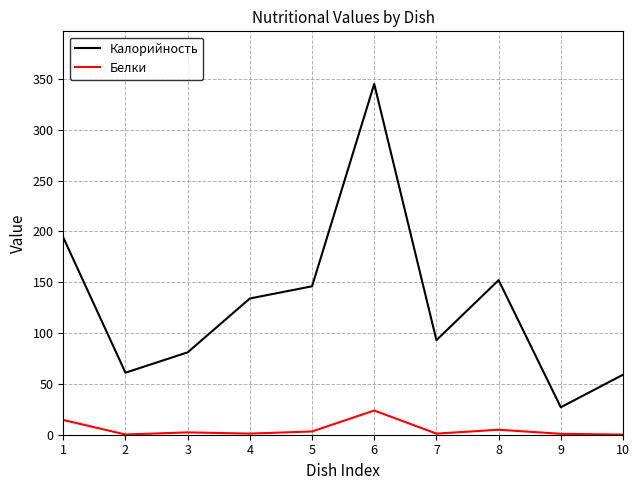

True or false: Белки and Калорийность cross at least once.

False